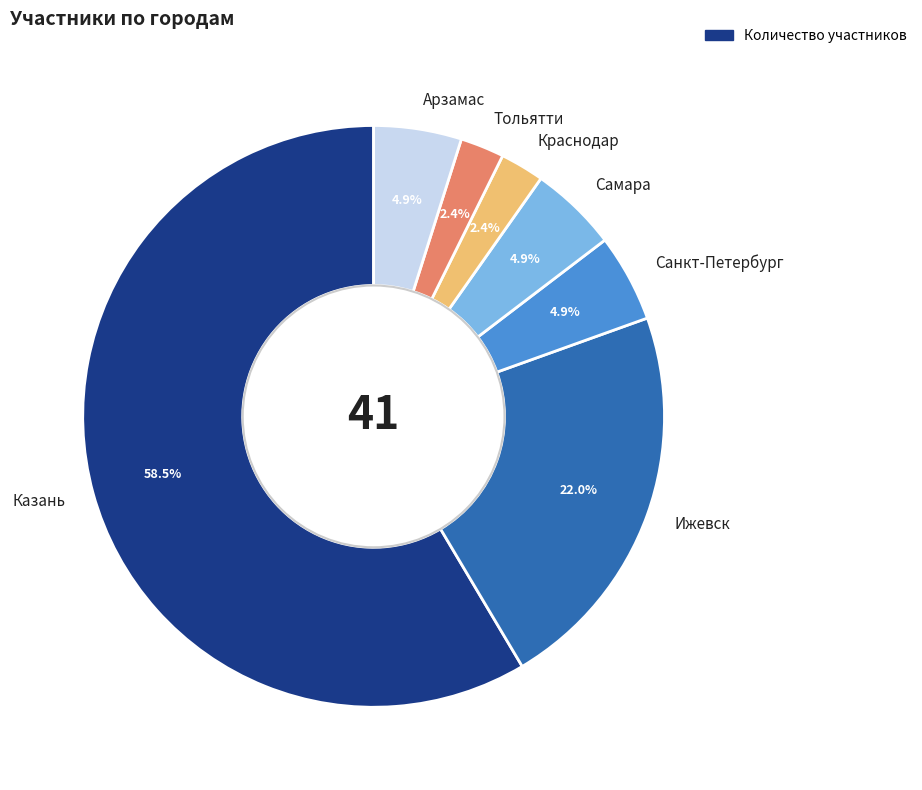

Count the number of slices in the pie.

7